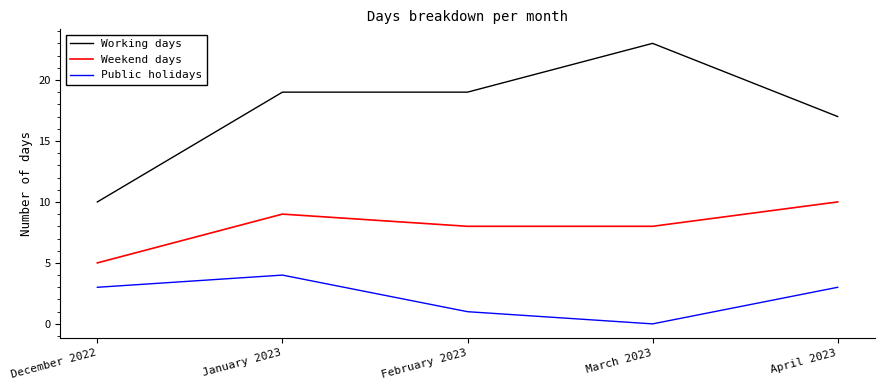

True or false: Working days has a value of 5 at December 2022.

False